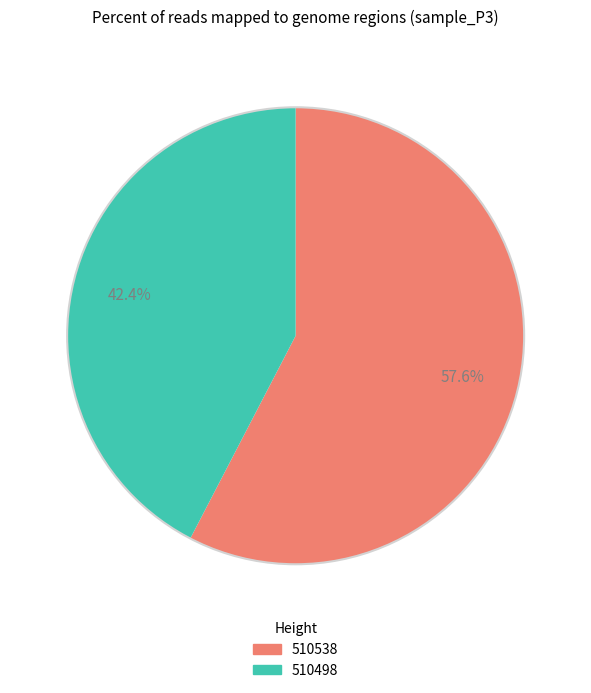

Is 510538 the majority of the pie?

Yes